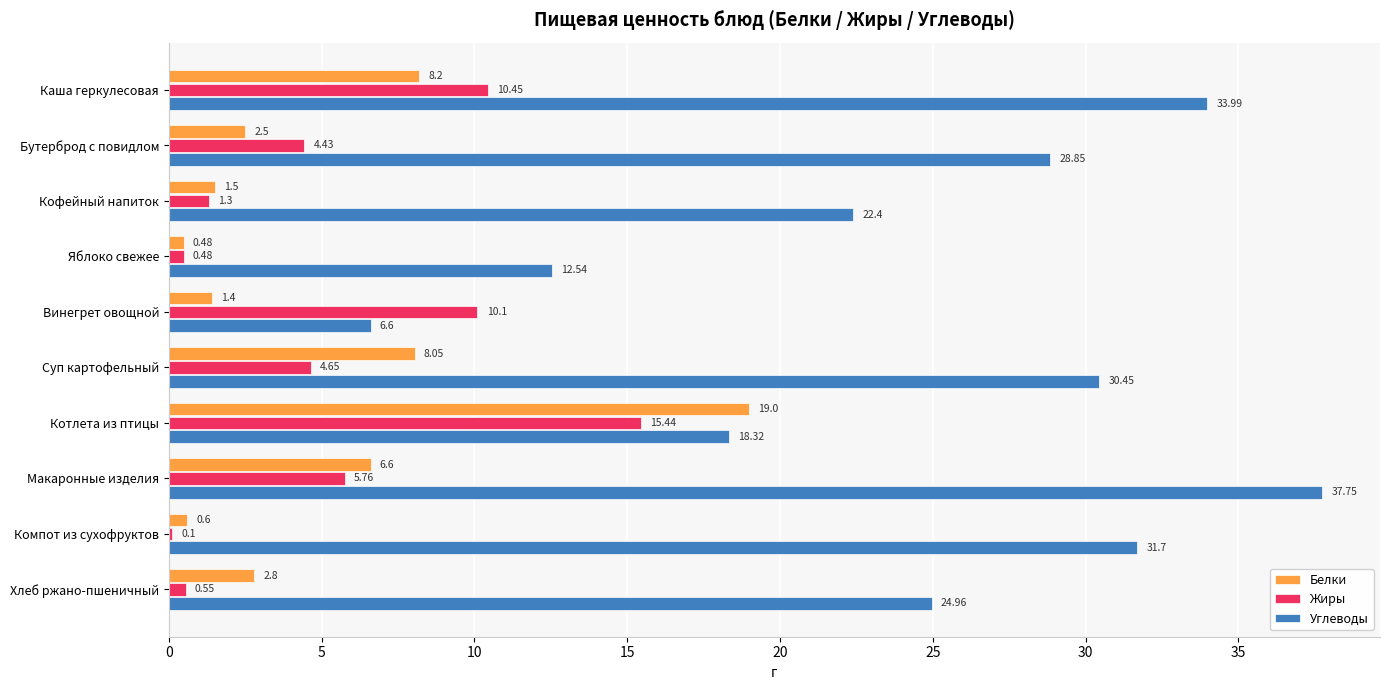

Which series changed the most between Каша геркулесовая and Кофейный напиток?

Углеводы